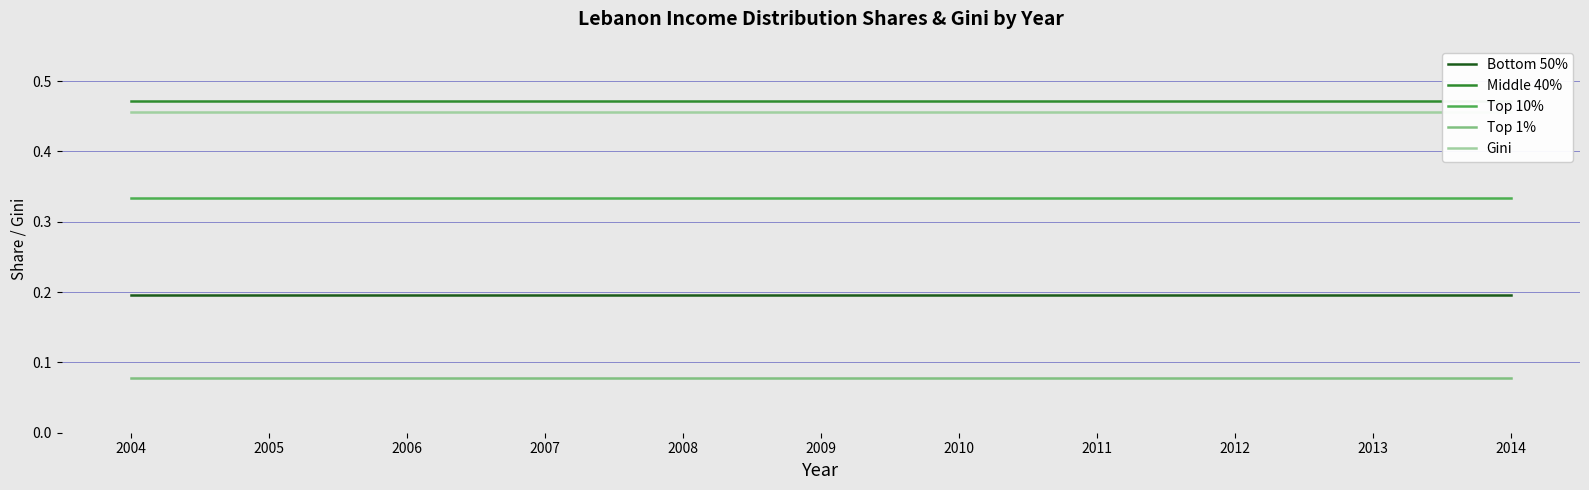

How many lines are shown in the chart?

5